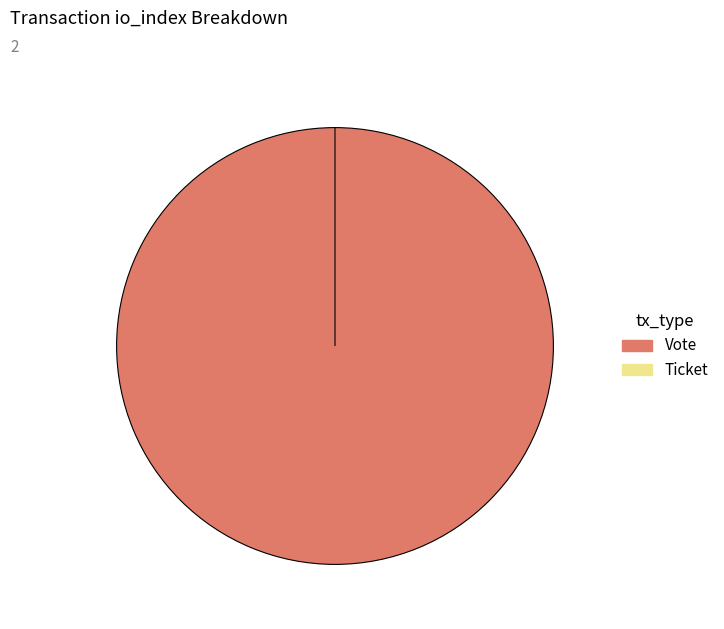

Does Ticket represent more than half of the total?

No